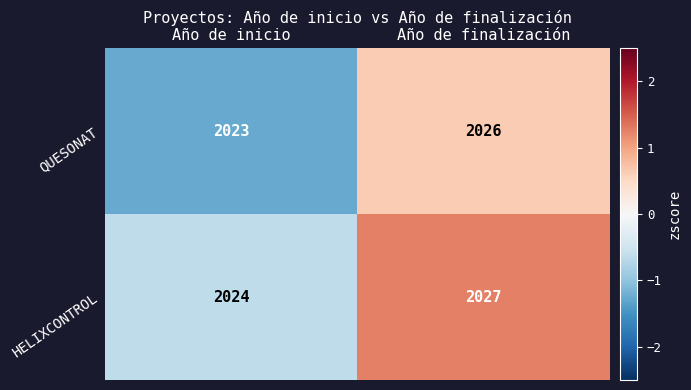

Reading left to right, what are all the values shown in this chart?

QUESONAT: Año de inicio=2023	Año de finalización=2026
HELIXCONTROL: Año de inicio=2024	Año de finalización=2027